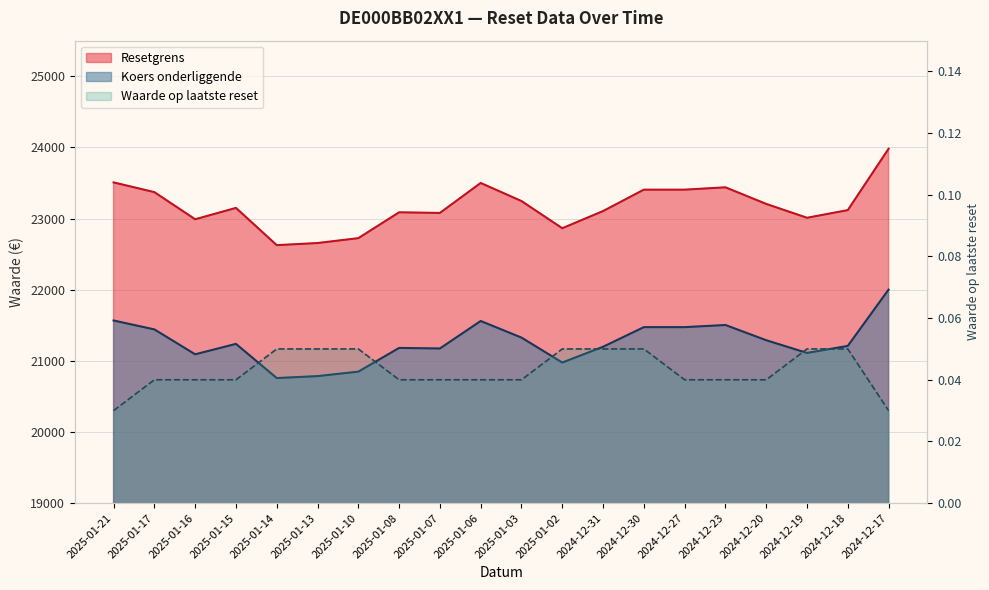

The Koers onderliggende series shows 20757.4 at 2025-01-14. True or false?

True